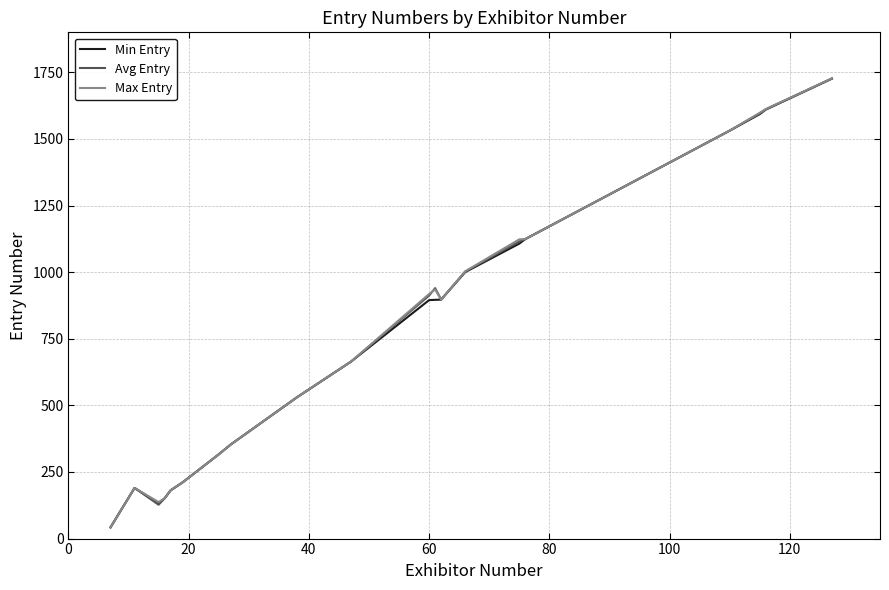

What is the maximum value for Max Entry?

1727